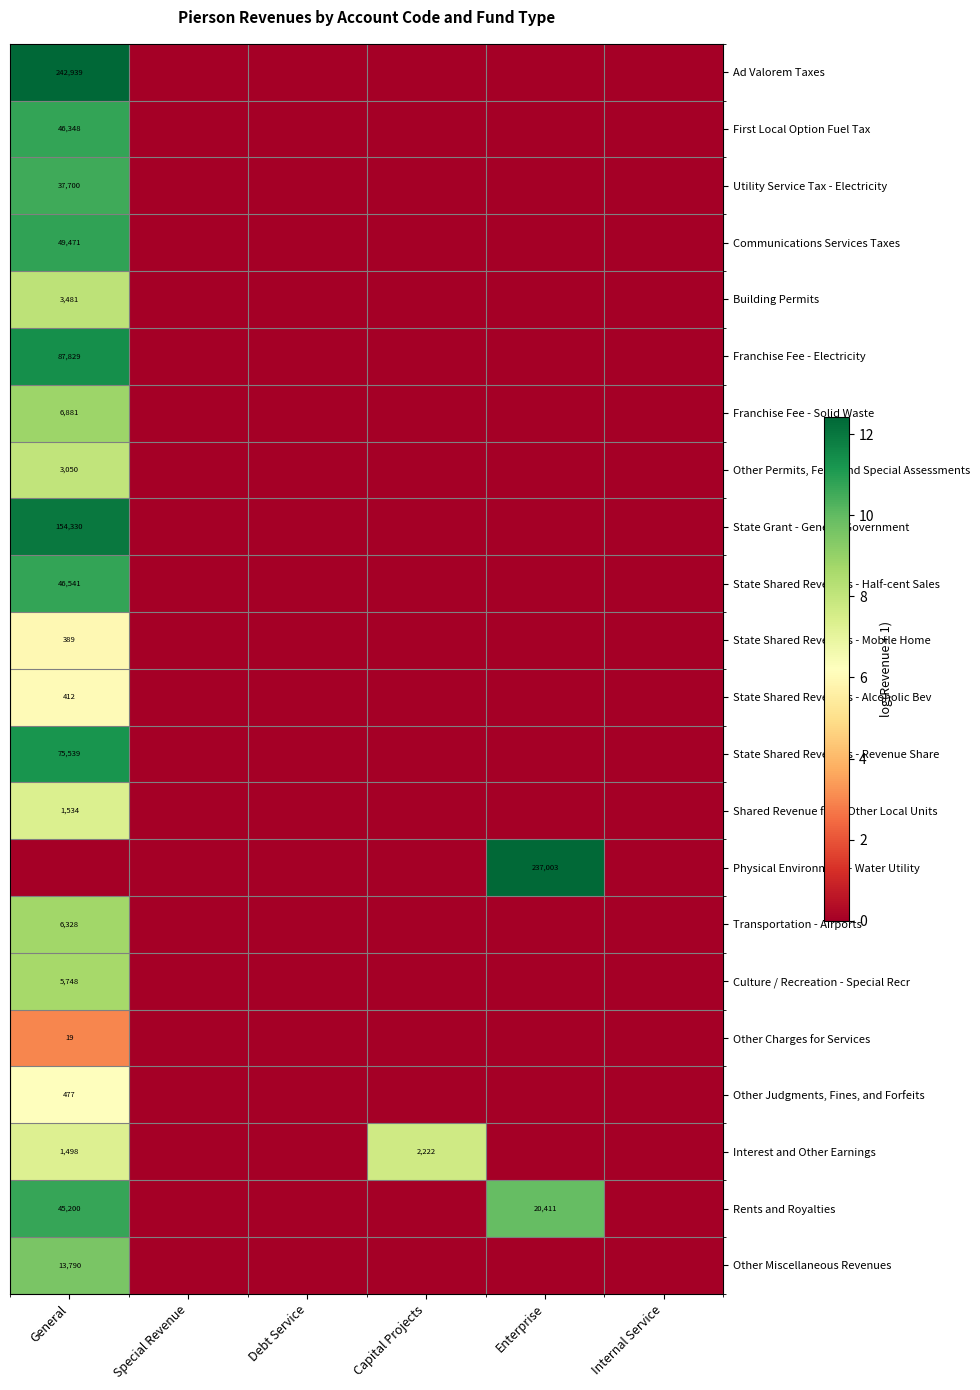

Is it true that Franchise Fee - Electricity equals 87829 at General?

True